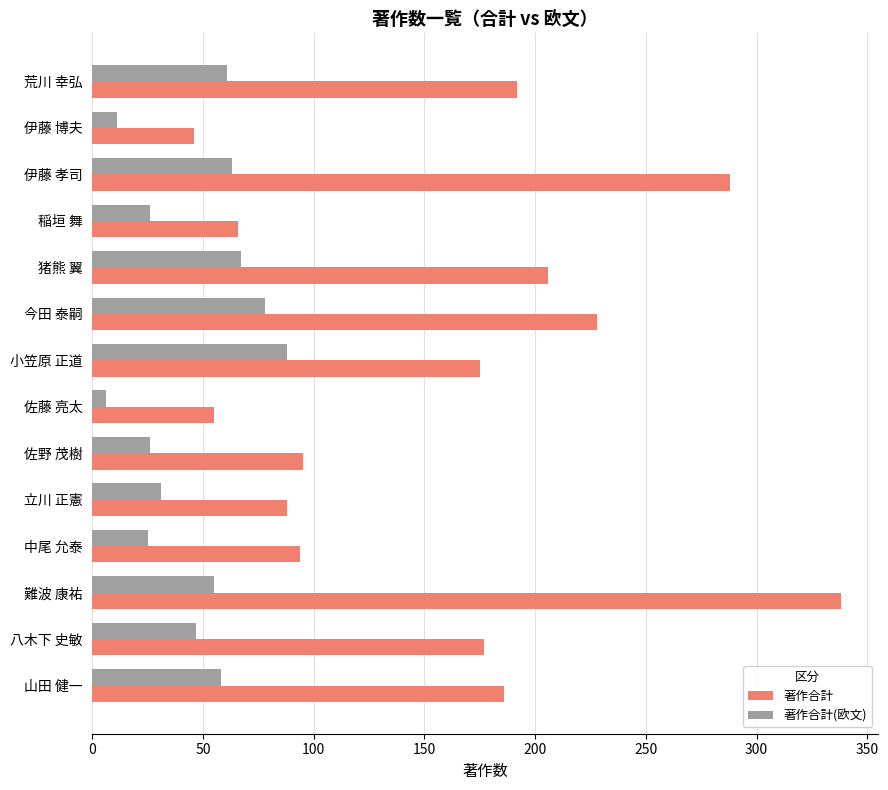

Is the value of 著作合計(欧文) at 伊藤 博夫 greater than the value of 著作合計 at 稲垣 舞?

No